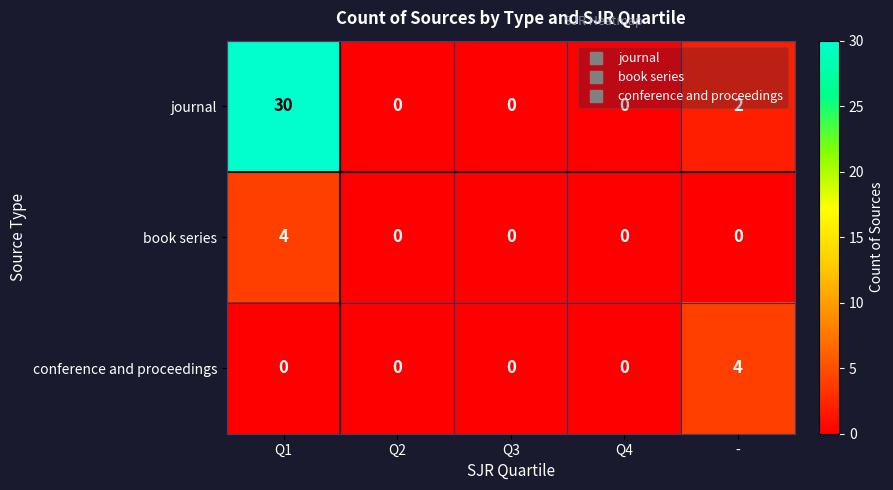

What is the sum of all book series values?

4